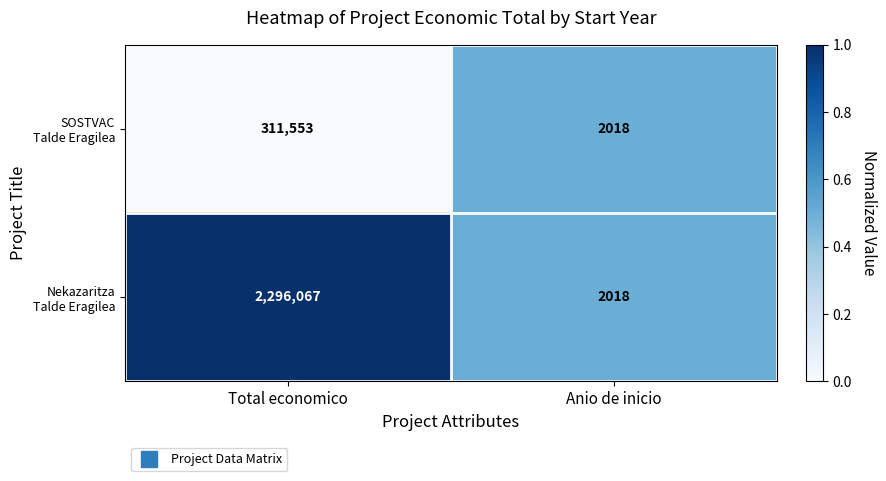

What is the minimum value shown in the chart?

2018